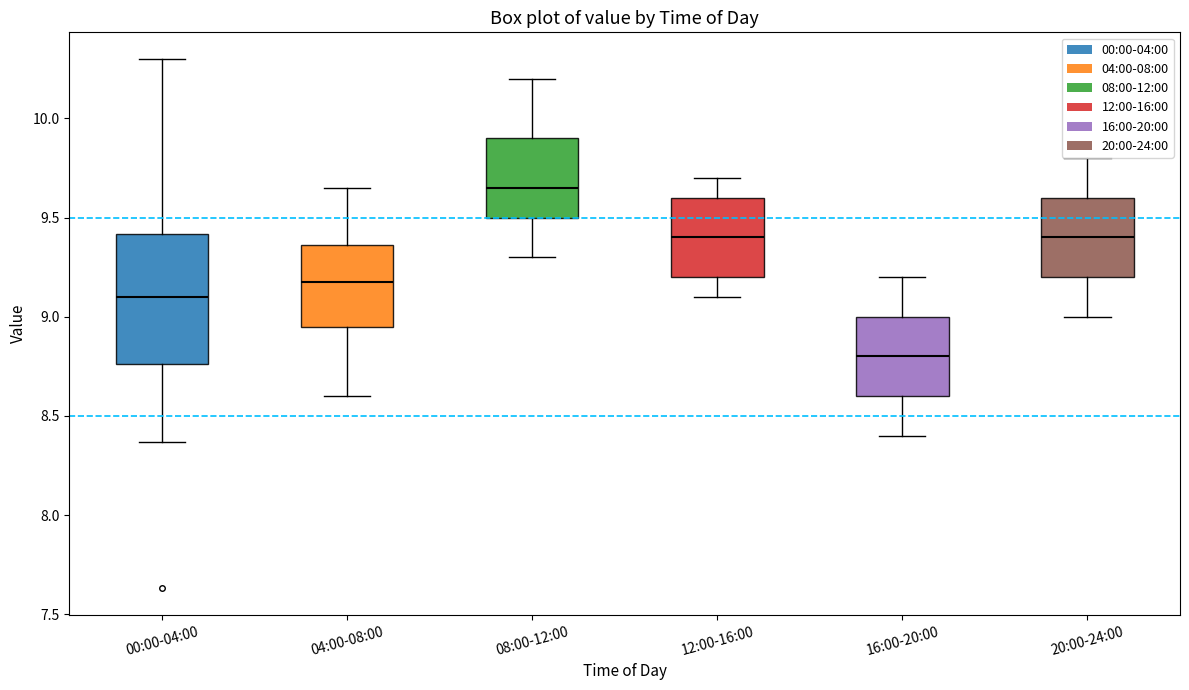

Which box is the tallest, from its lower edge to its upper edge?

00:00-04:00